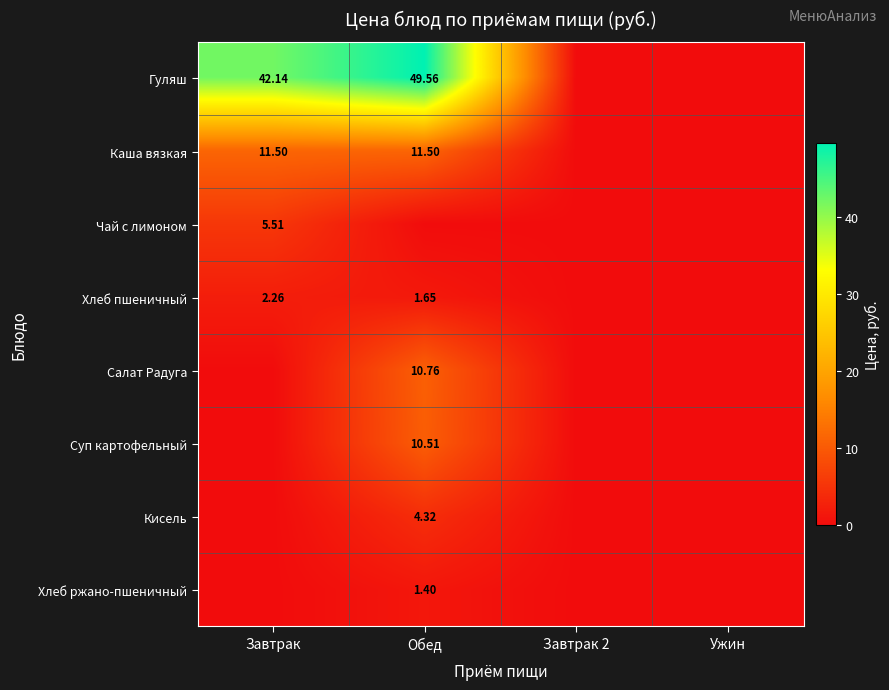

How many distinct data groups are displayed?

8